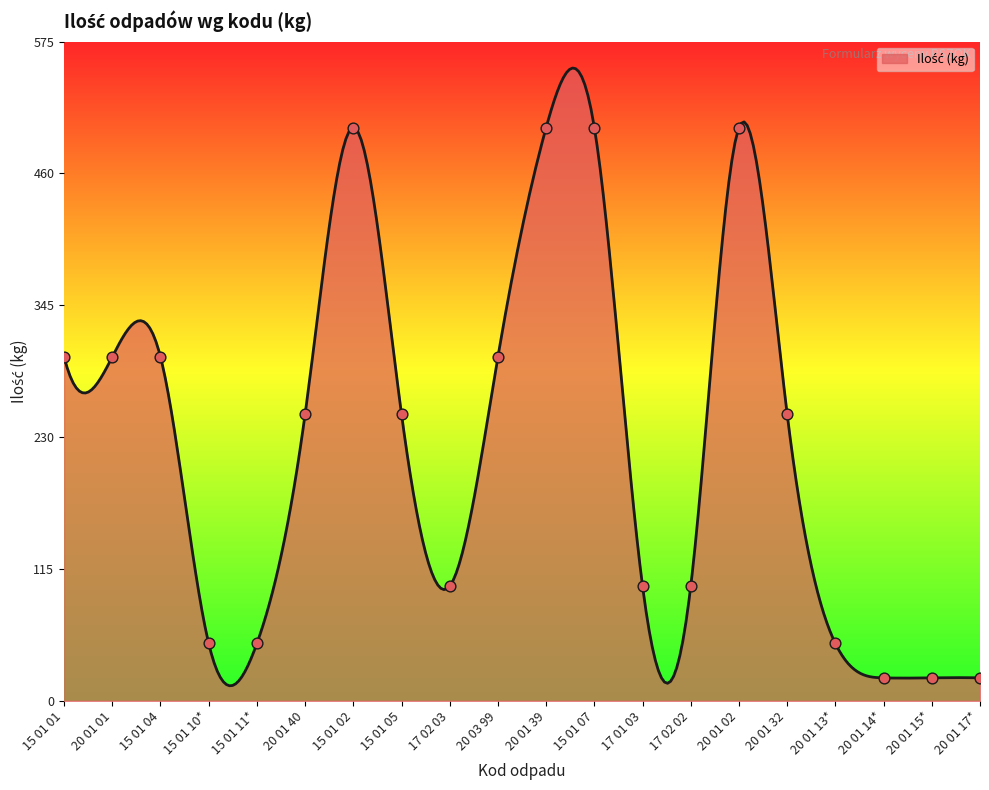

What is the ratio of the value at 20 01 02 to the value at 20 03 99?

1.7